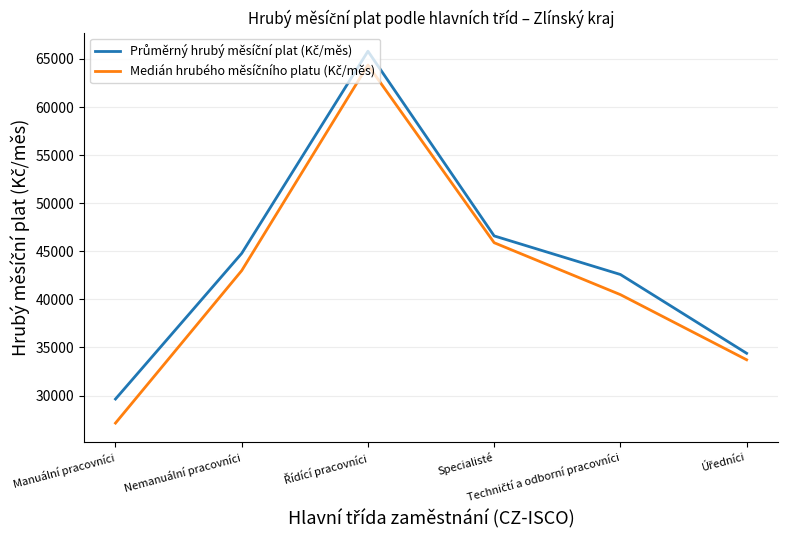

Count the number of categories in the chart.

6